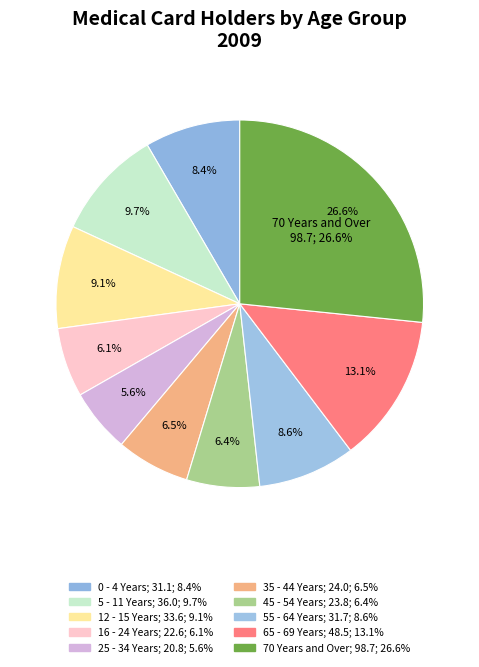

To the nearest percent, what portion does 16 - 24 Years represent?

6%